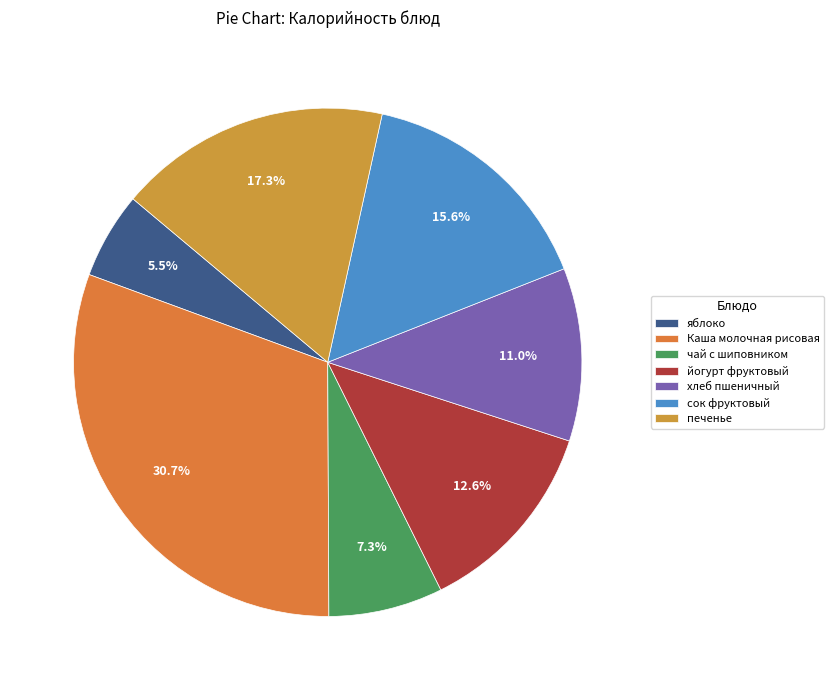

Rank the categories by value from highest to lowest.

Каша молочная рисовая, печенье, сок фруктовый, йогурт фруктовый, хлеб пшеничный, чай с шиповником, яблоко